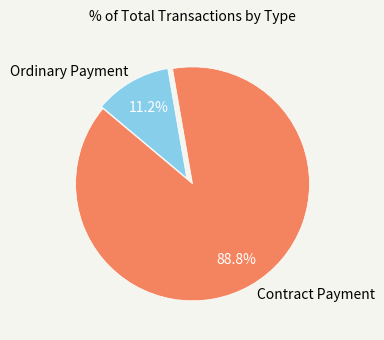

How many segments does this pie chart have?

2